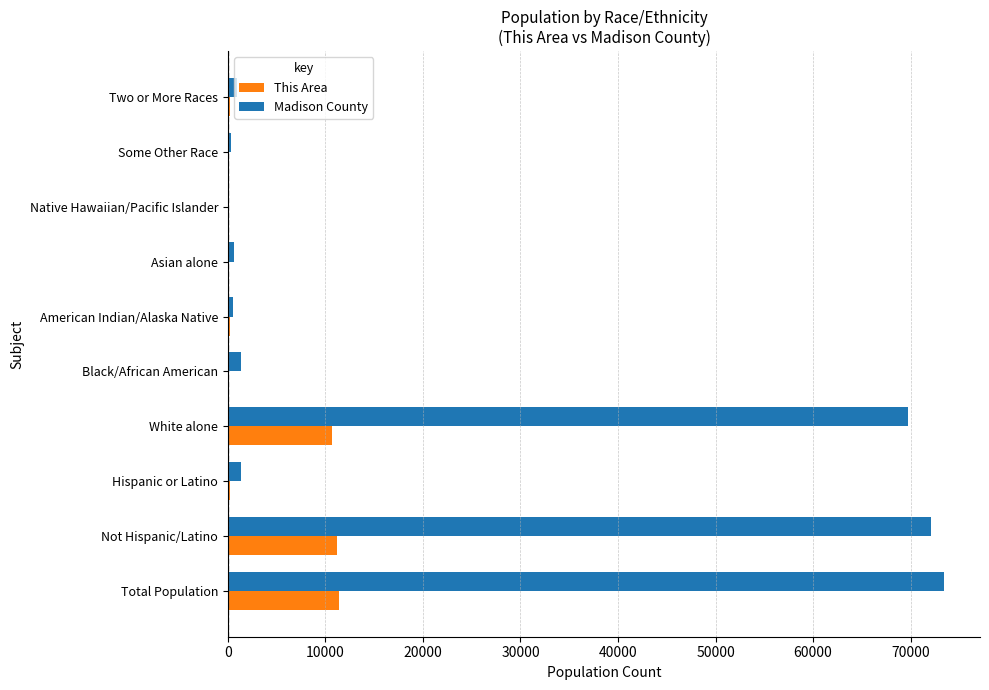

Which series has the largest total across all categories?

Madison County